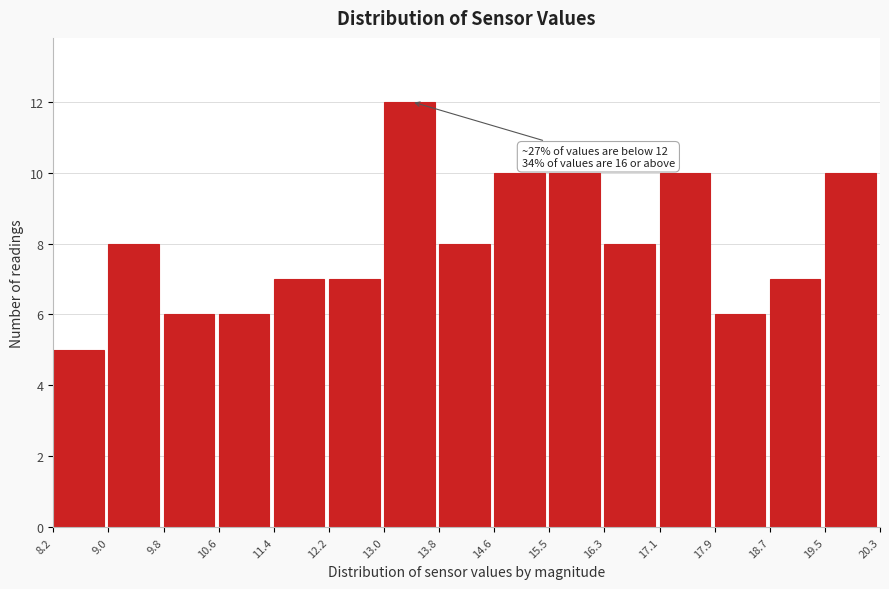

Which range on the x-axis has the tallest bar?

13.0 to 13.8